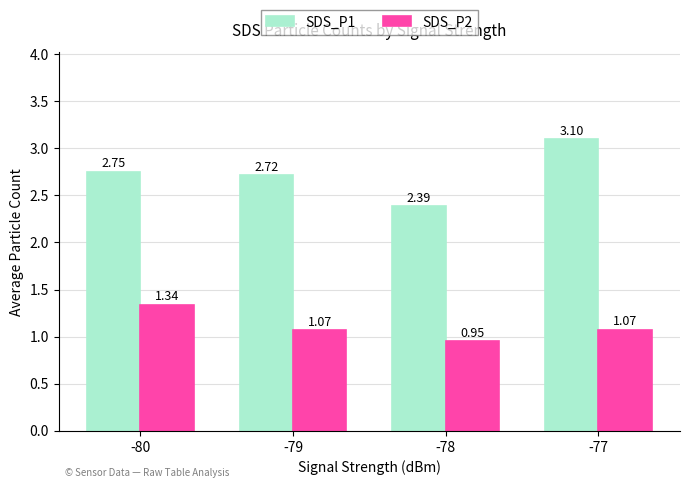

At -77, list the series in order from smallest to largest.

SDS_P2, SDS_P1